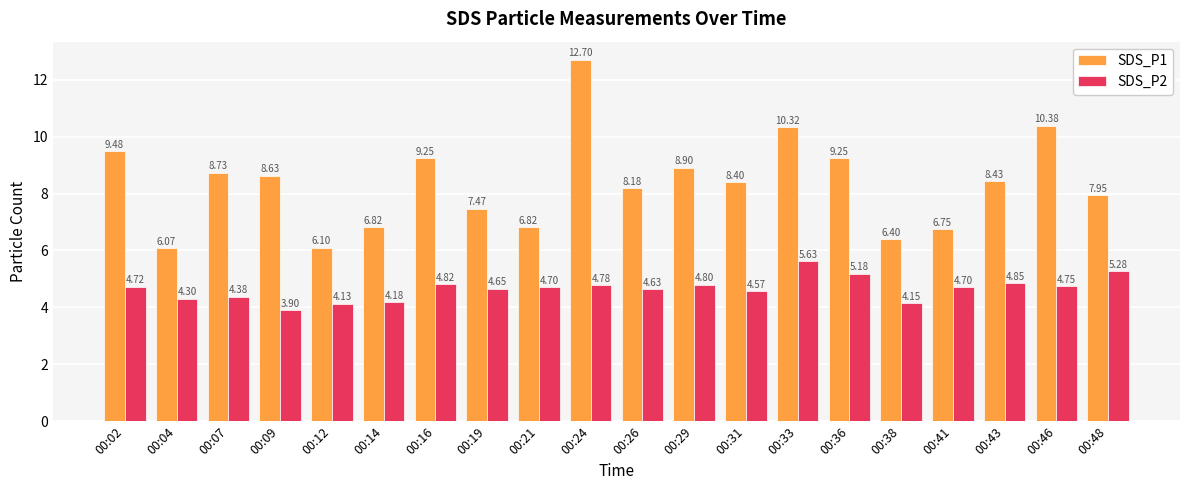

Where does the SDS_P2 series first go above 4?

00:02